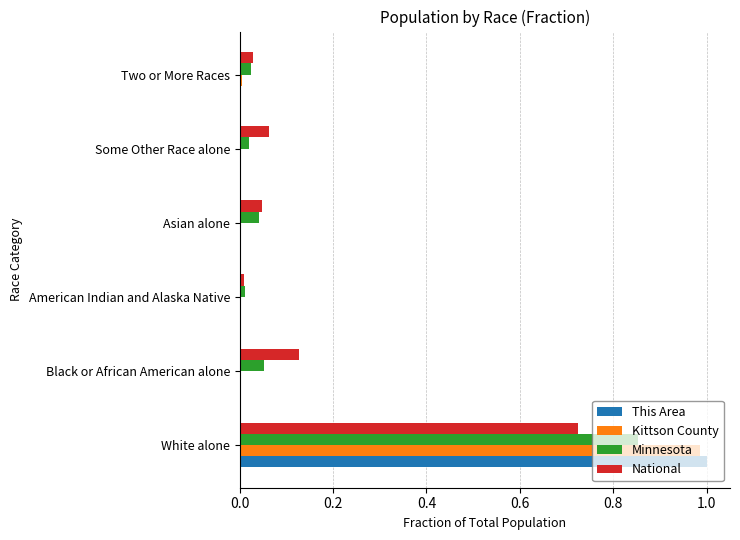

How many distinct data groups are displayed?

4